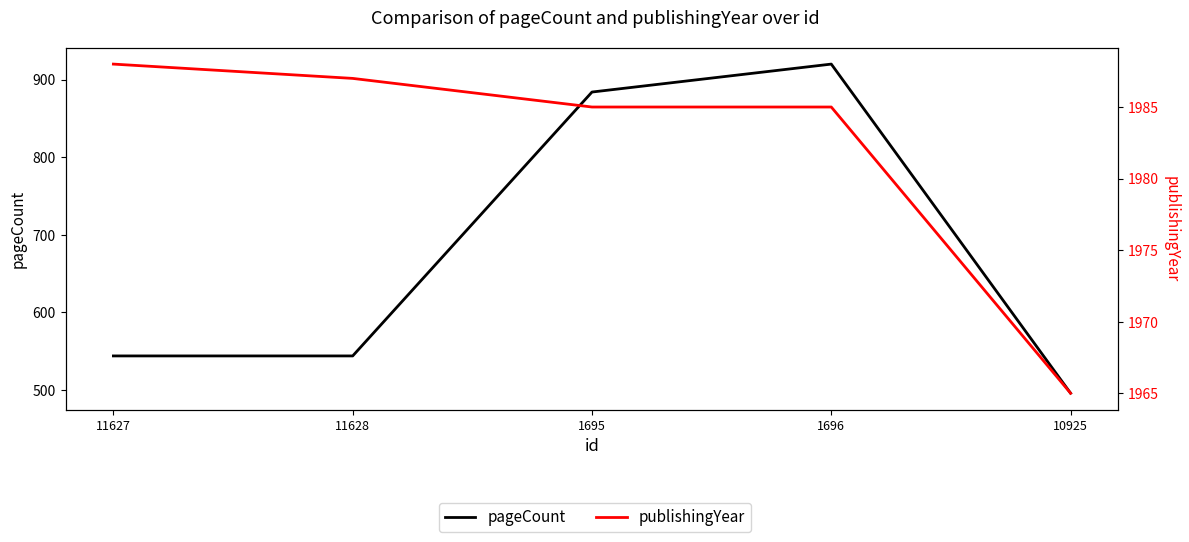

List the labels in order of publishingYear value, smallest first.

10925, 1695, 1696, 11628, 11627